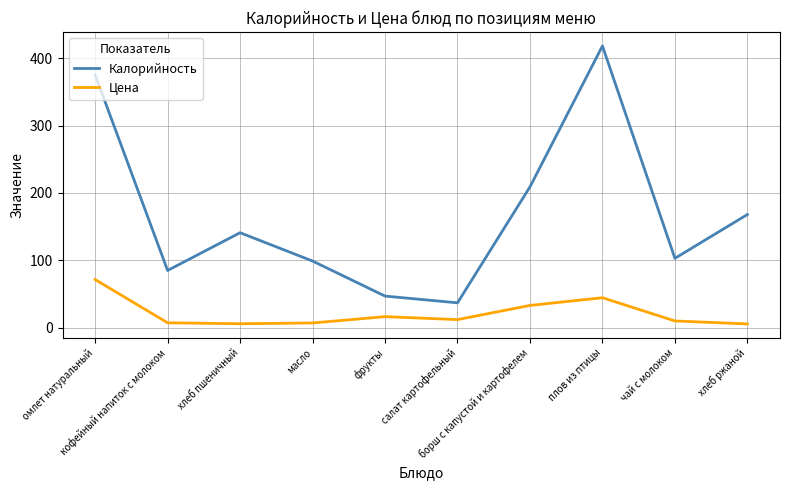

At which label does Цена reach its peak?

омлет натуральный